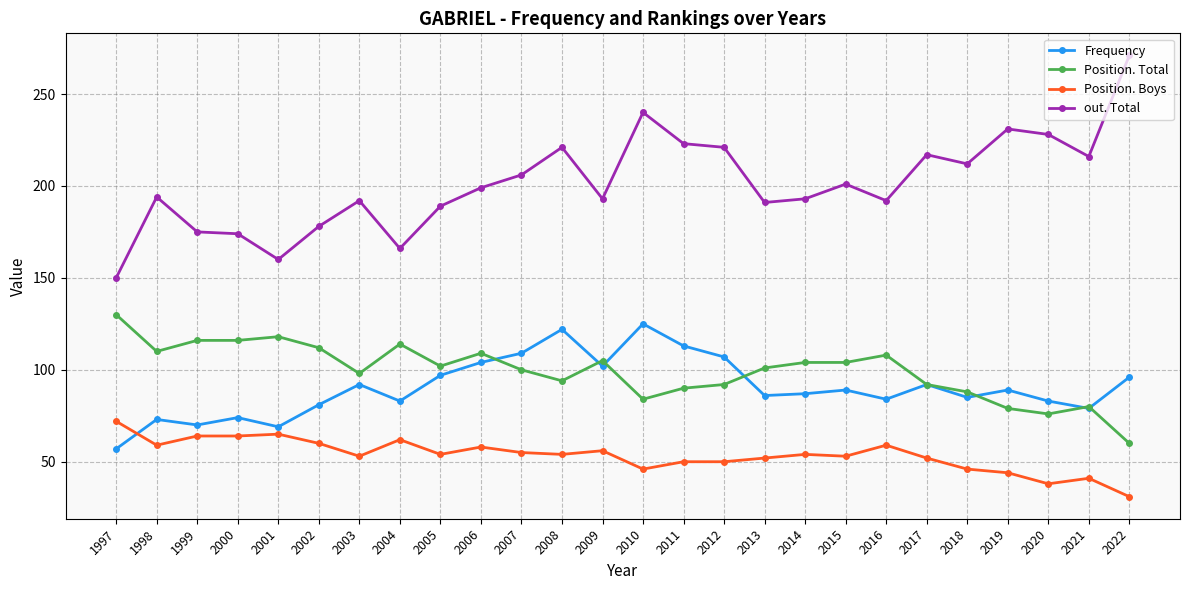

What is the value of the Frequency point at the 4th from the left?

74